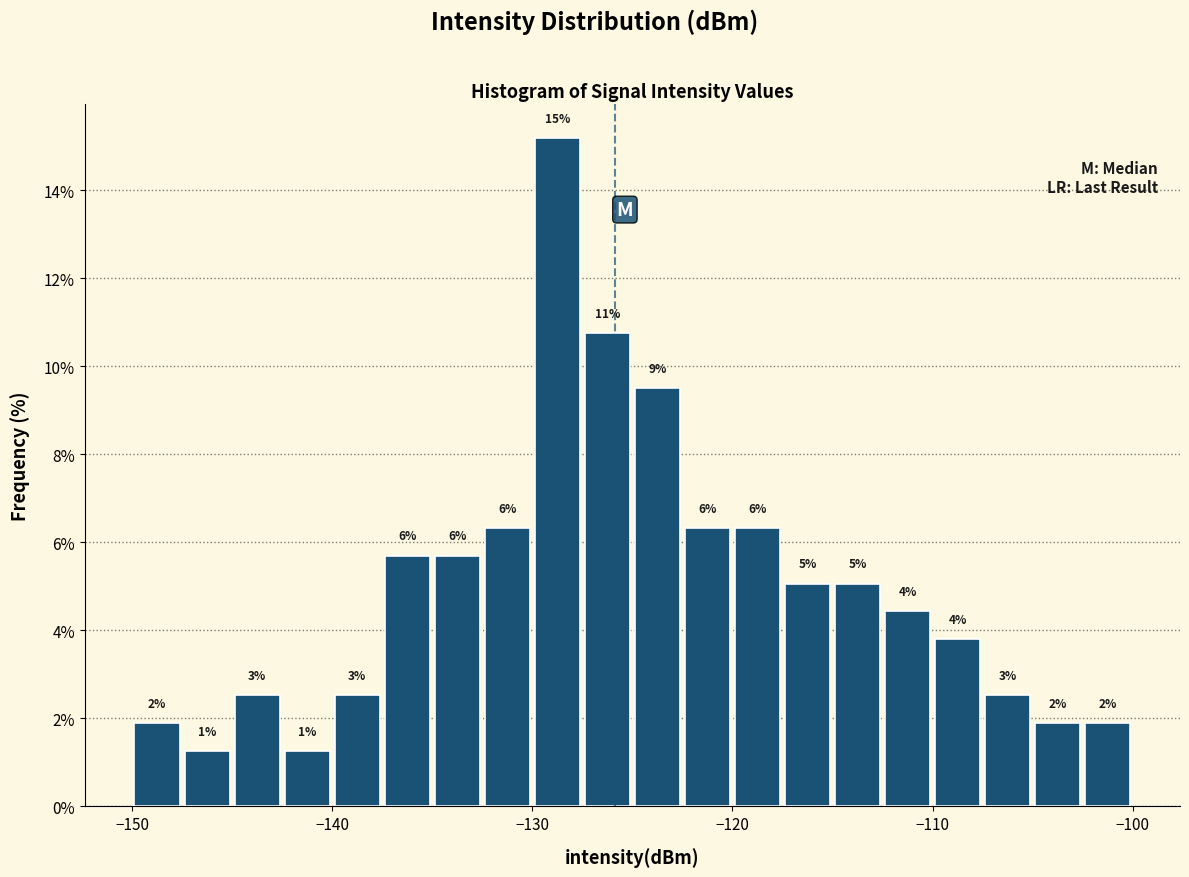

Around what value on the x-axis is the tallest bar? Give the approximate position of its centre, as read against the axis.

-129